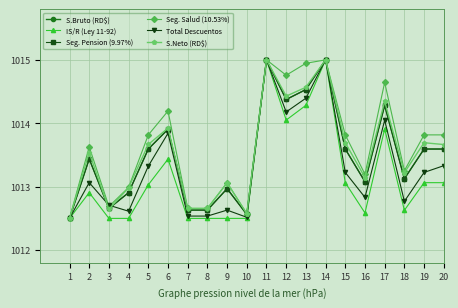

Reading right to left, list all the values displayed in this chart.

S.Bruto (RD$): 20=1013.6	19=1013.6	18=1013.1	17=1014.3	16=1013.1	15=1013.6	14=1015.0	13=1014.5	12=1014.4	11=1015.0	10=1012.6	9=1013.0	8=1012.6	7=1012.6	6=1013.9	5=1013.6	4=1012.9	3=1012.7	2=1013.4	1=1012.5
IS/R (Ley 11-92): 20=1013.1	19=1013.1	18=1012.6	17=1013.9	16=1012.6	15=1013.1	14=1015.0	13=1014.3	12=1014.1	11=1015.0	10=1012.5	9=1012.5	8=1012.5	7=1012.5	6=1013.4	5=1013.0	4=1012.5	3=1012.5	2=1012.9	1=1012.5
Seg. Pension (9.97%): 20=1013.6	19=1013.6	18=1013.1	17=1014.3	16=1013.1	15=1013.6	14=1015.0	13=1014.5	12=1014.4	11=1015.0	10=1012.6	9=1013.0	8=1012.6	7=1012.6	6=1013.9	5=1013.6	4=1012.9	3=1012.7	2=1013.4	1=1012.5
Seg. Salud (10.53%): 20=1013.8	19=1013.8	18=1013.3	17=1014.6	16=1013.2	15=1013.8	14=1015.0	13=1014.9	12=1014.8	11=1015.0	10=1012.6	9=1013.1	8=1012.7	7=1012.7	6=1014.2	5=1013.8	4=1013.0	3=1012.7	2=1013.6	1=1012.5
Total Descuentos: 20=1013.3	19=1013.2	18=1012.8	17=1014.0	16=1012.8	15=1013.2	14=1015.0	13=1014.4	12=1014.2	11=1015.0	10=1012.5	9=1012.6	8=1012.5	7=1012.5	6=1013.8	5=1013.3	4=1012.6	3=1012.7	2=1013.1	1=1012.5
S.Neto (RD$): 20=1013.7	19=1013.7	18=1013.2	17=1014.3	16=1013.1	15=1013.7	14=1015.0	13=1014.6	12=1014.4	11=1015.0	10=1012.6	9=1013.1	8=1012.7	7=1012.7	6=1013.9	5=1013.7	4=1013.0	3=1012.6	2=1013.5	1=1012.5